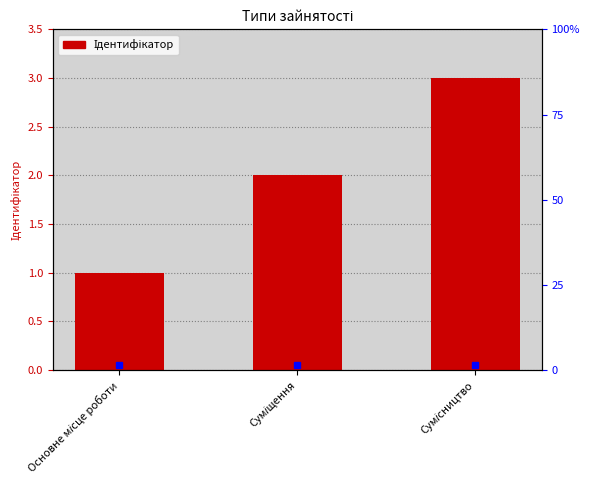

Between Суміщення and Основне місце роботи, which is larger?

Суміщення